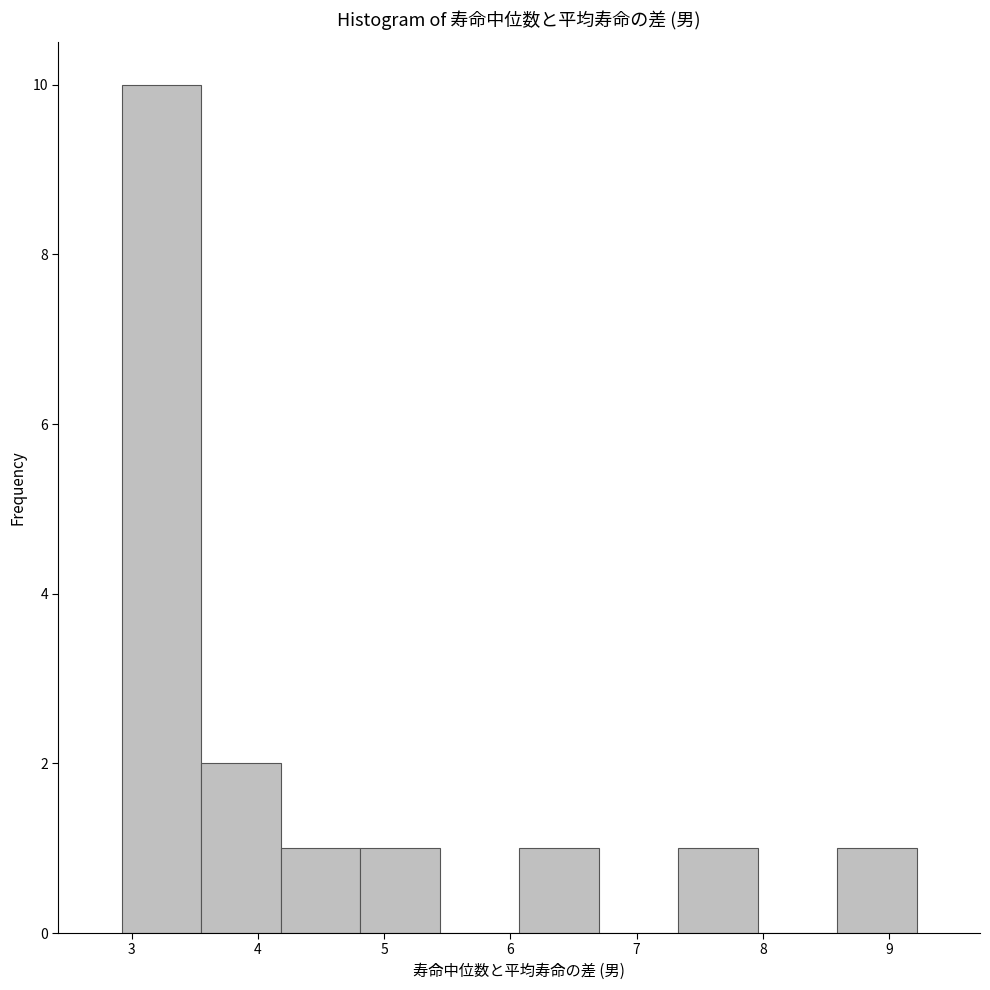

How tall is the bar that spans 8.59 to 9.22 on the x-axis? Neither the bar edges nor the heights are printed on the chart, so give them approximately, as read against the axes.

1